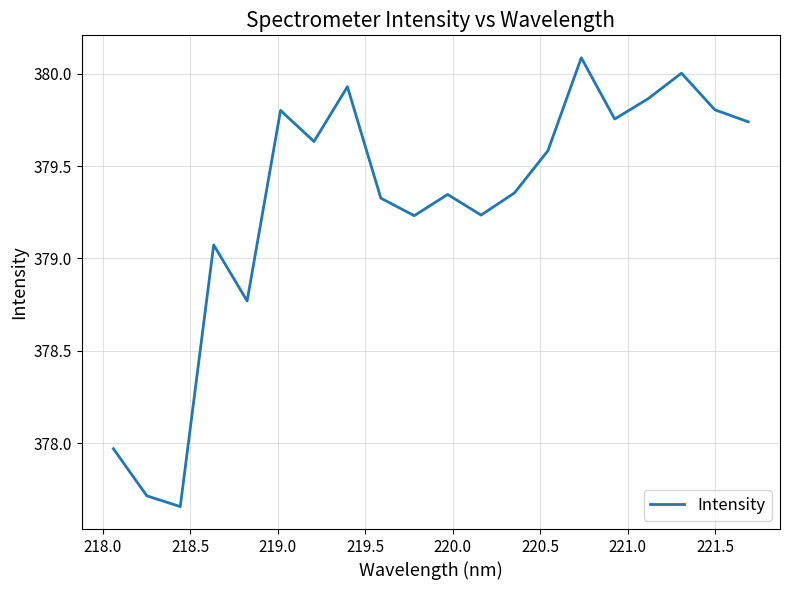

What is the greatest value displayed?

380.1